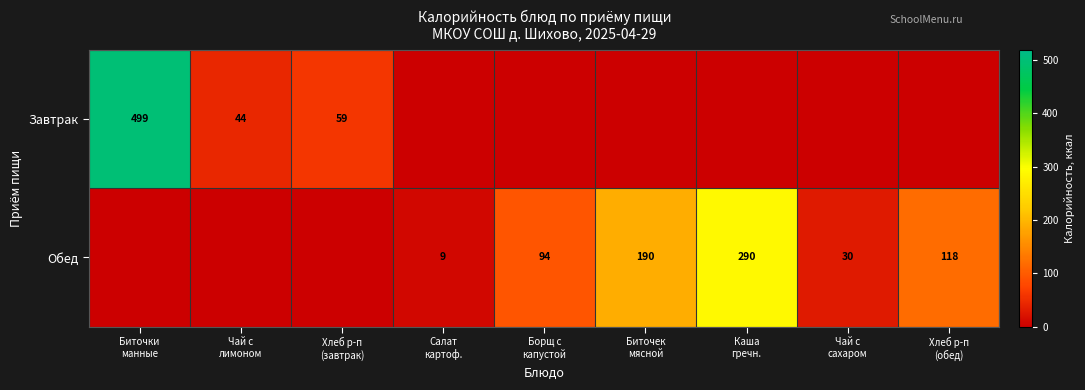

The Обед series shows 9.1 at Салат картоф.. True or false?

True